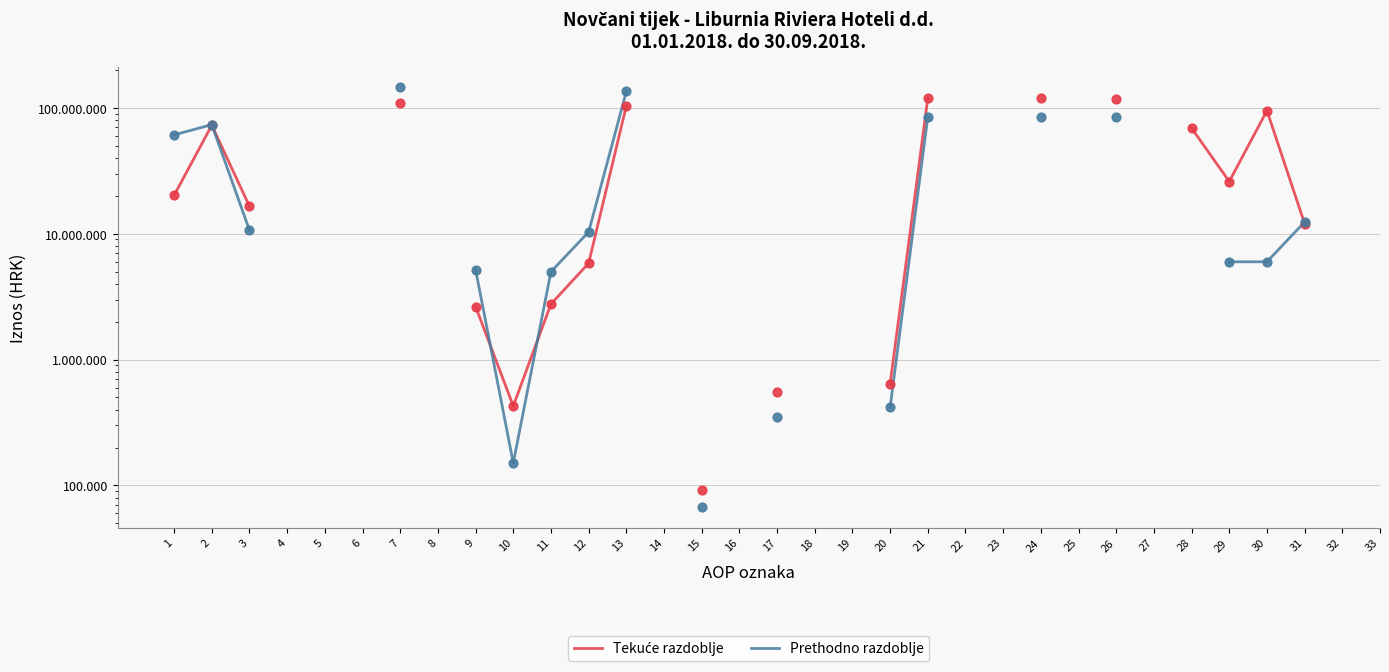

Which series contains the lowest Y value?

Prethodno razdoblje